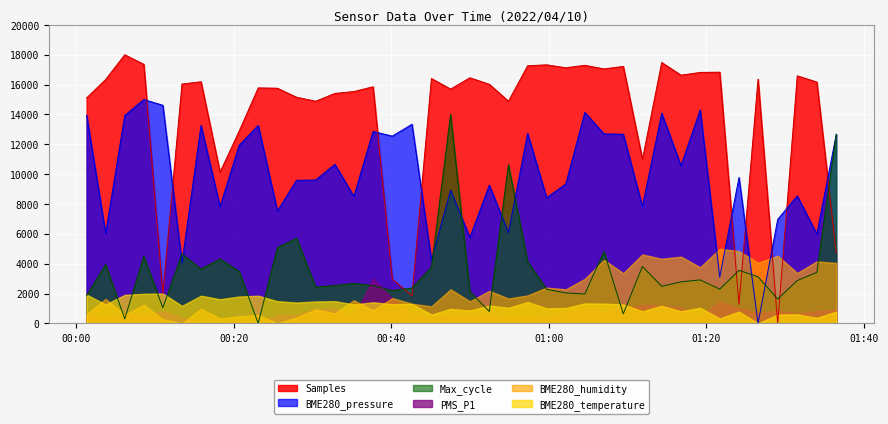

At how many categories does at least one series exceed 14701?

31